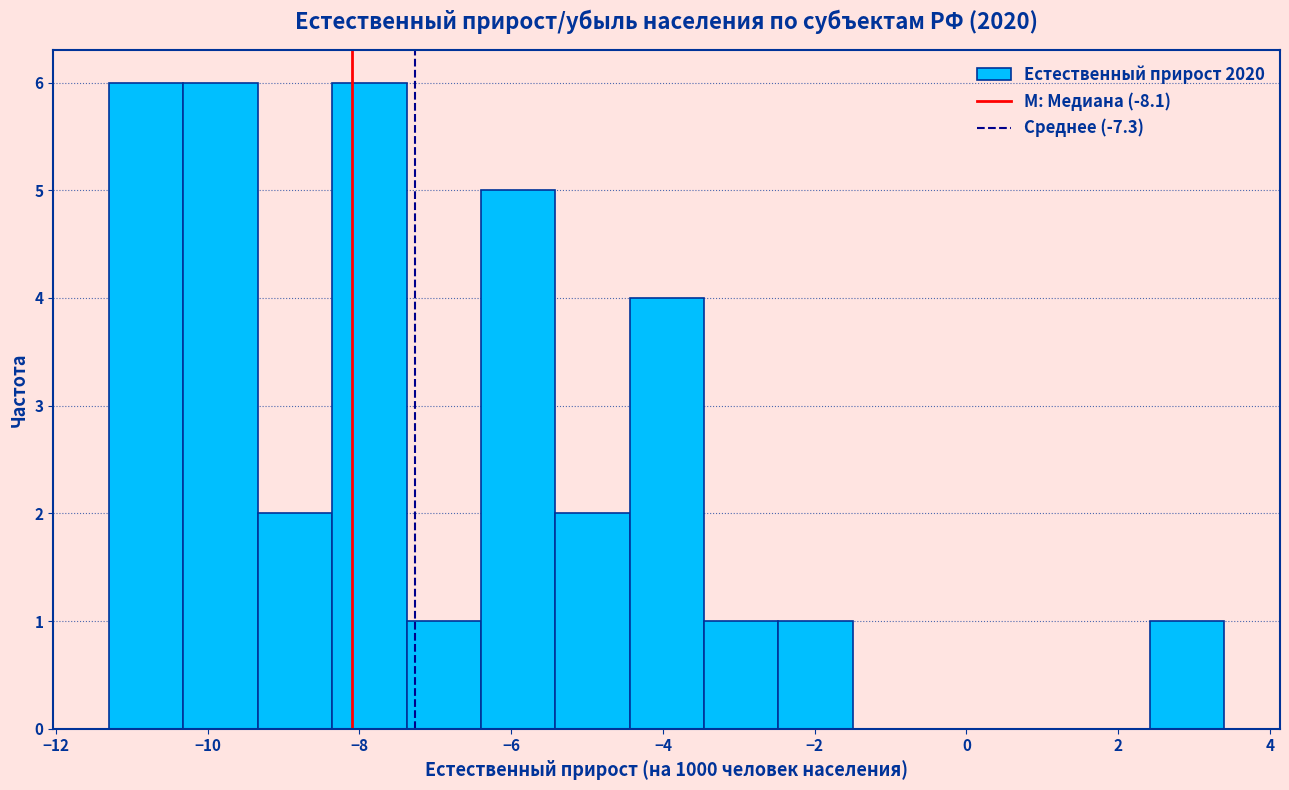

Reading left to right, list every bar in this chart as the range it spans on the x-axis followed by its height. Neither the bar edges nor the heights are printed on the chart, so give them approximately, as read against the axes.

-11.30 to -10.32: 6
-10.32 to -9.34: 6
-9.34 to -8.36: 2
-8.36 to -7.38: 6
-7.38 to -6.40: 1
-6.40 to -5.42: 5
-5.42 to -4.44: 2
-4.44 to -3.46: 4
-3.46 to -2.48: 1
-2.48 to -1.50: 1
-1.50 to -0.52: 0
-0.52 to 0.46: 0
0.46 to 1.44: 0
1.44 to 2.42: 0
2.42 to 3.40: 1